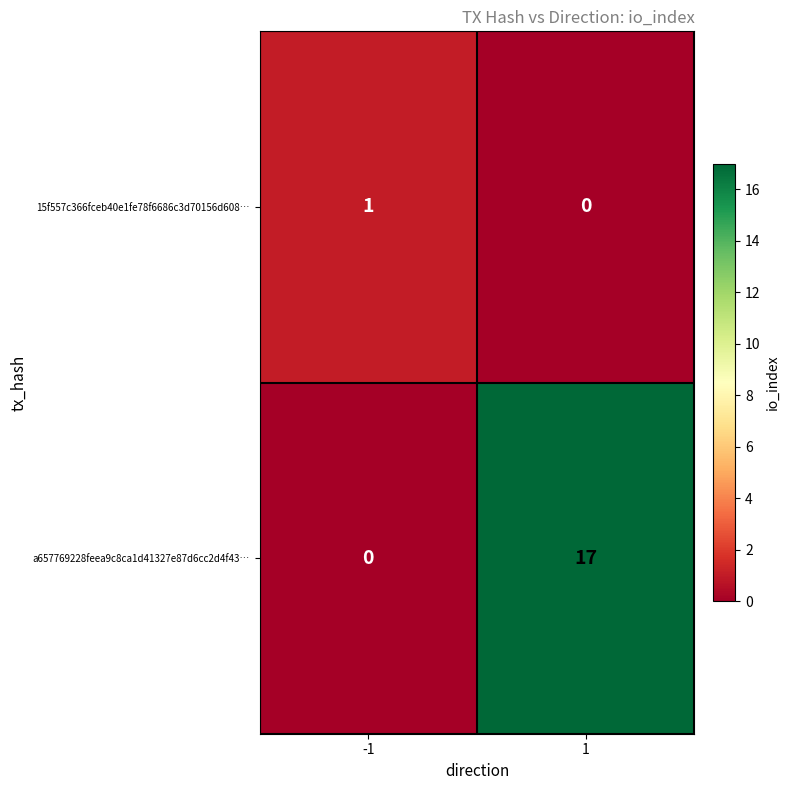

List the series in order of their overall mean, highest first.

a657769228feea9c8ca1d41327e87d6cc2d4f43…, 15f557c366fceb40e1fe78f6686c3d70156d608…